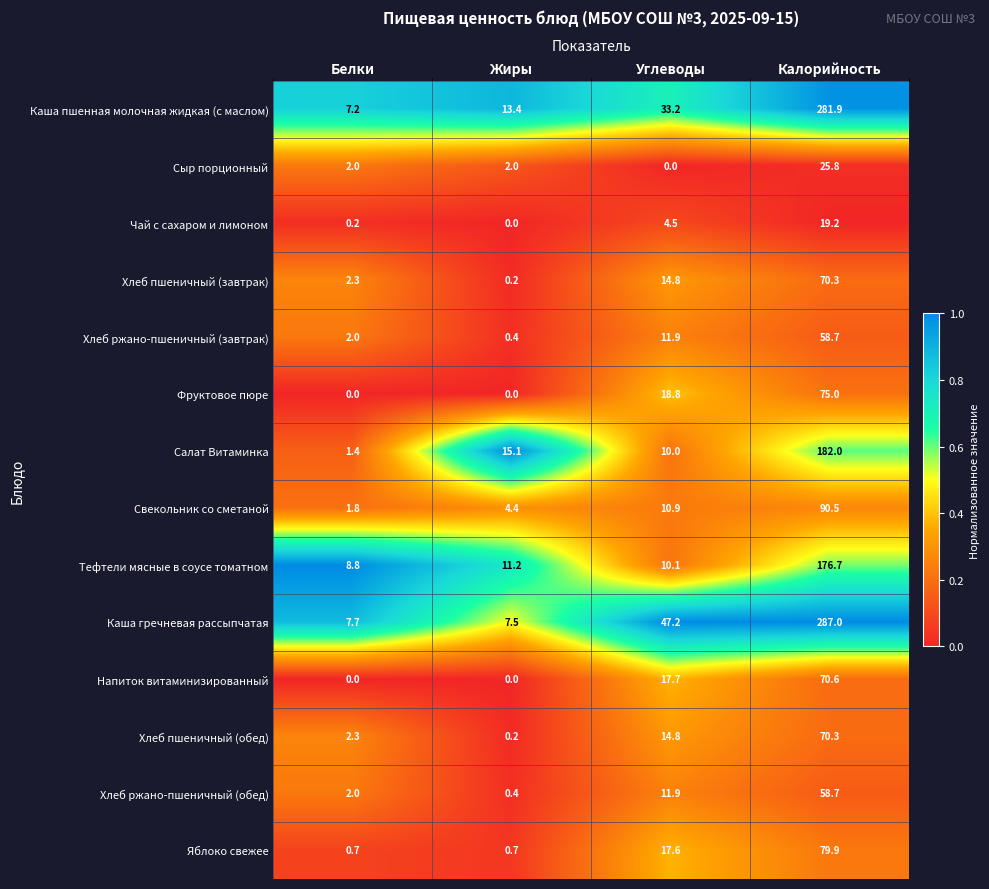

The value of Свекольник со сметаной at Белки is 3.2. True or false?

False